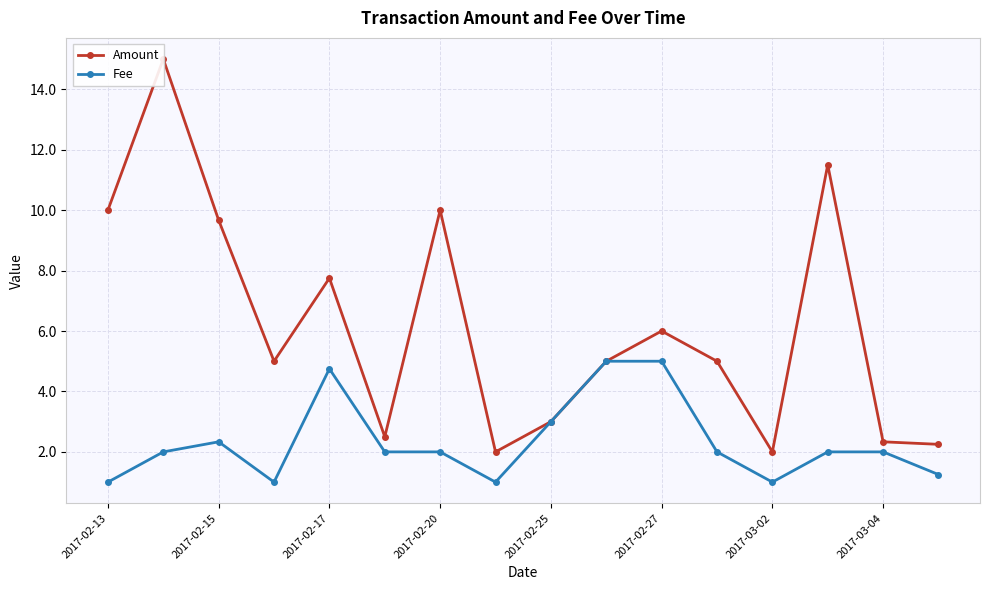

What is the difference between the second highest and minimum values in the Fee series?

4.0